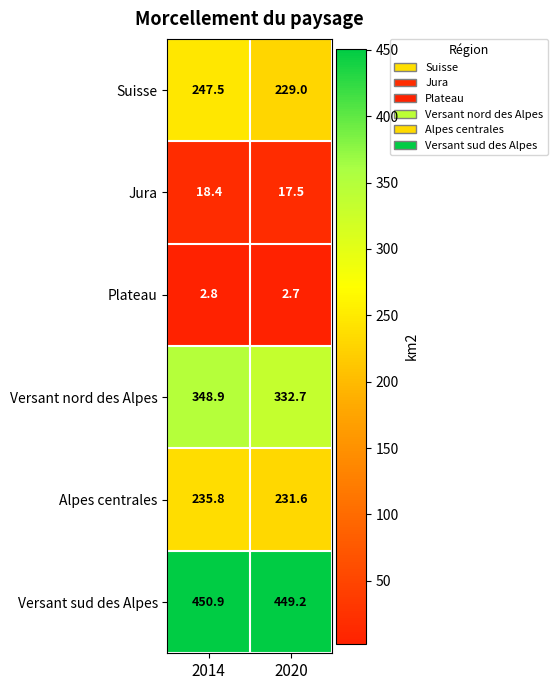

How many series are shown in this chart?

6